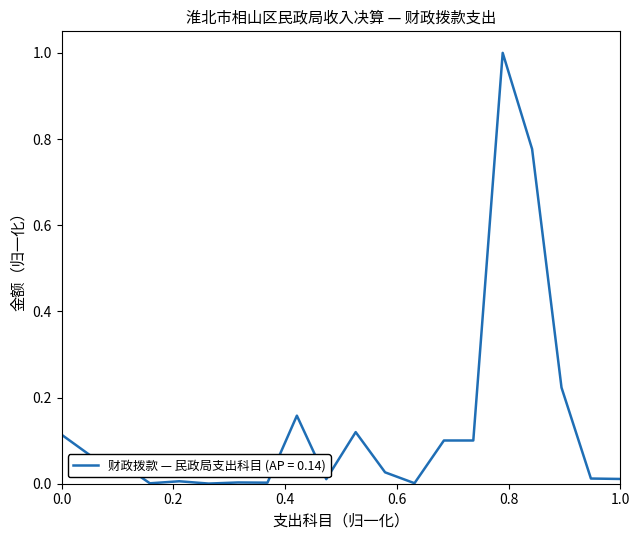

What is the maximum value shown in the chart?

1.0